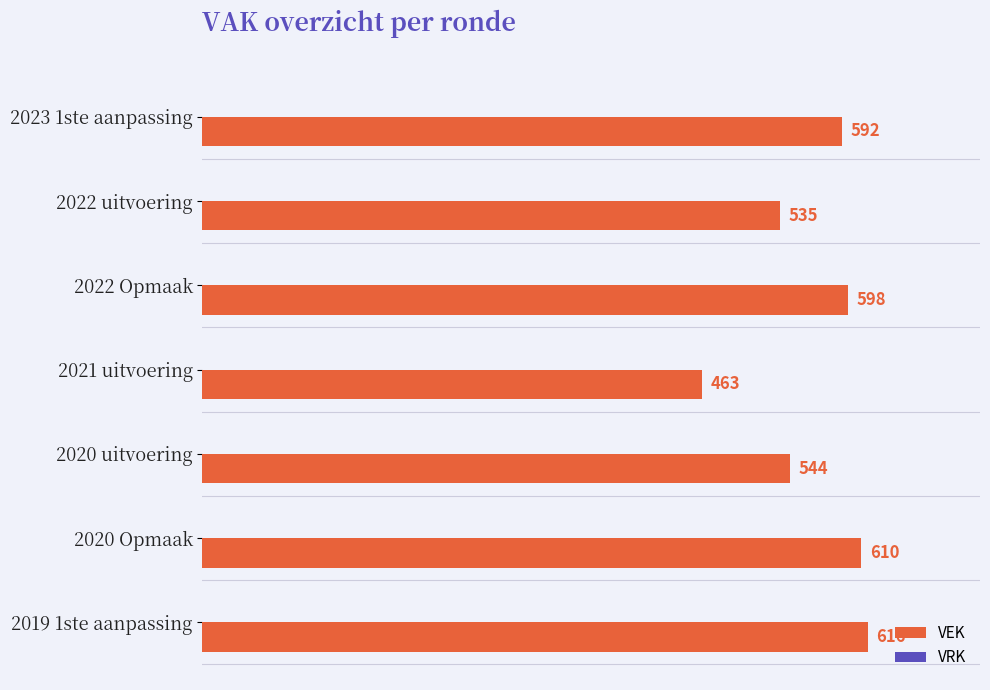

Which category has the highest value across all series?

2019 1ste aanpassing